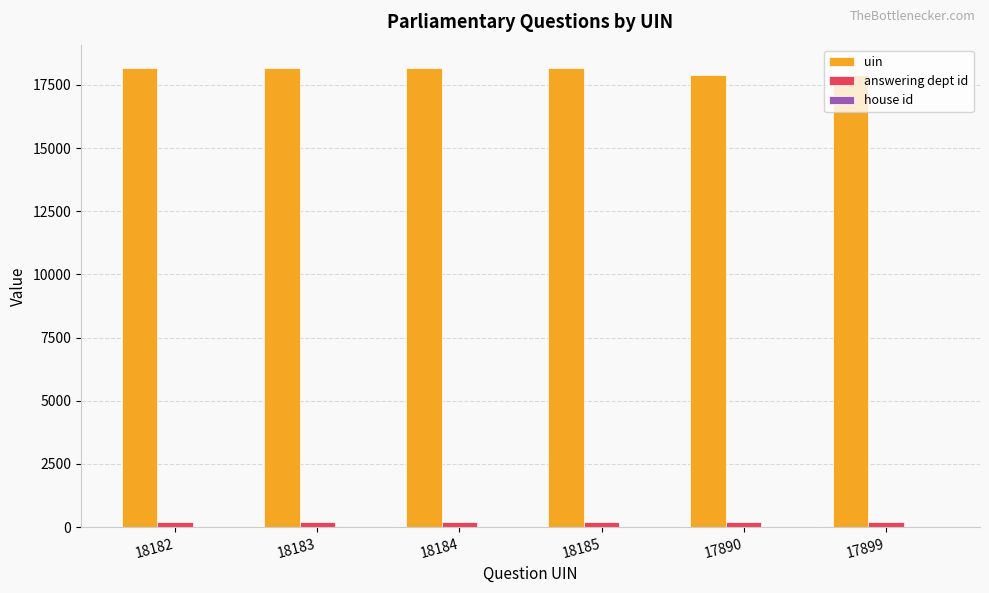

What is the total value across all series at 18182?

18400